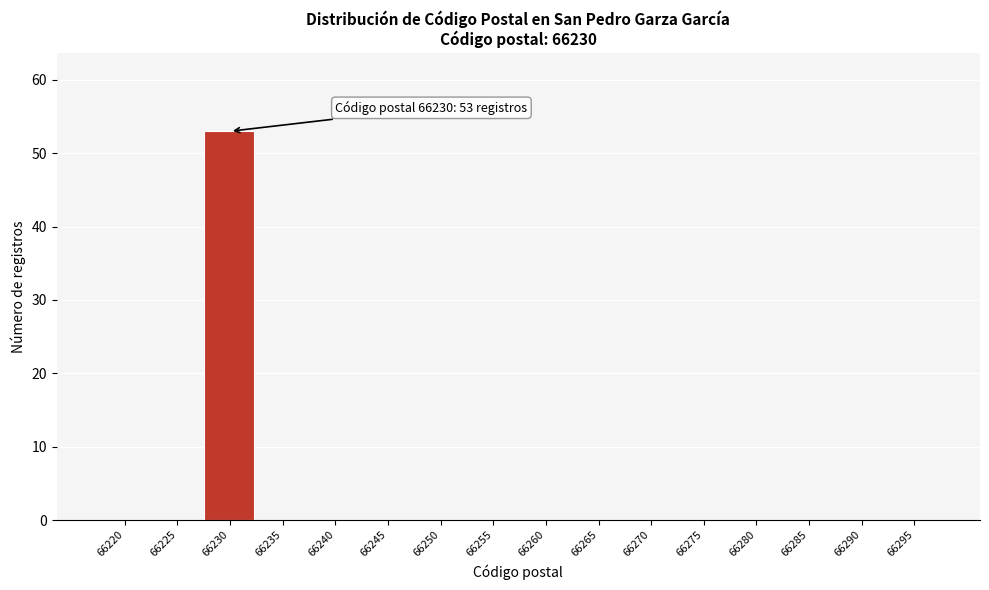

Reading left to right, extract all data points from this chart.

66220=0	66225=0	66230=53	66235=0	66240=0	66245=0	66250=0	66255=0	66260=0	66265=0	66270=0	66275=0	66280=0	66285=0	66290=0	66295=0